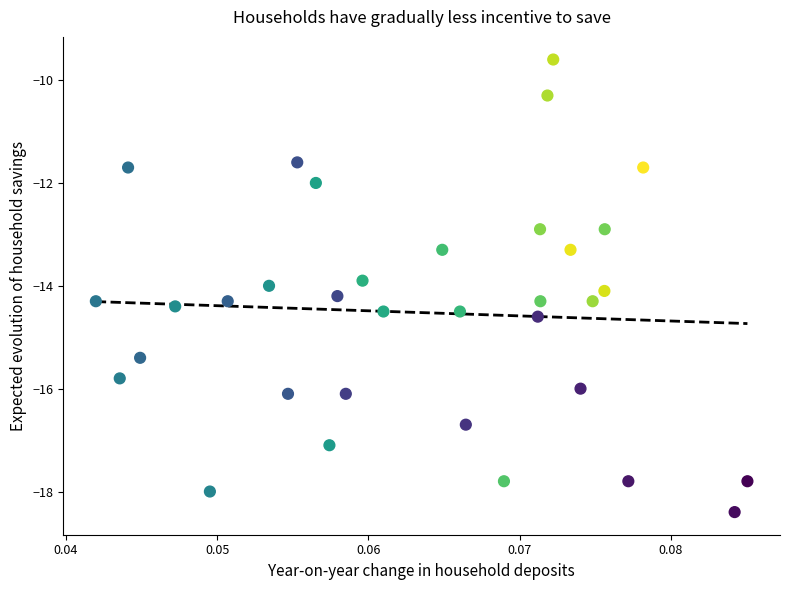

What is the range of Y values (max minus min)?

8.8